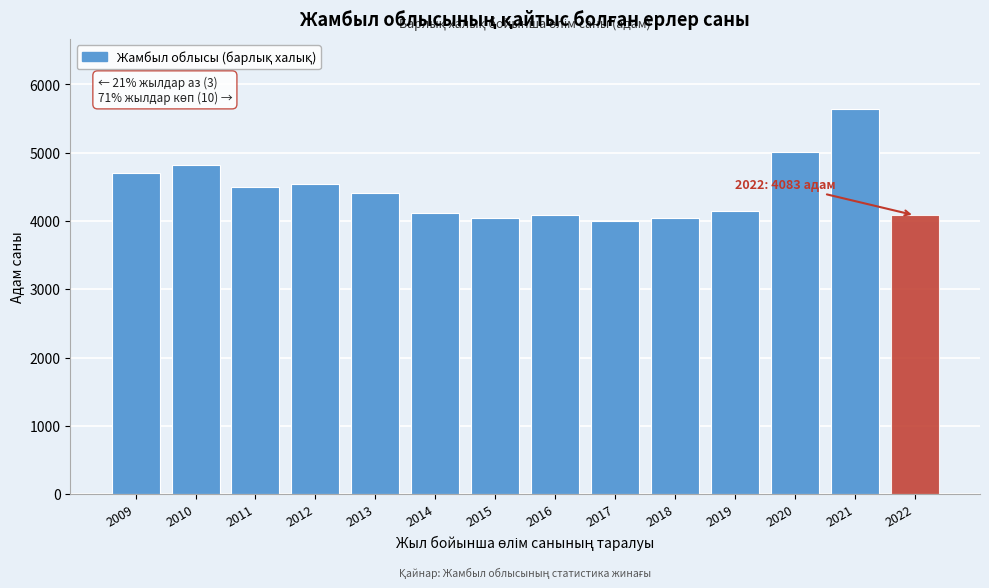

What is the change in value from 2011 to 2014?

-382